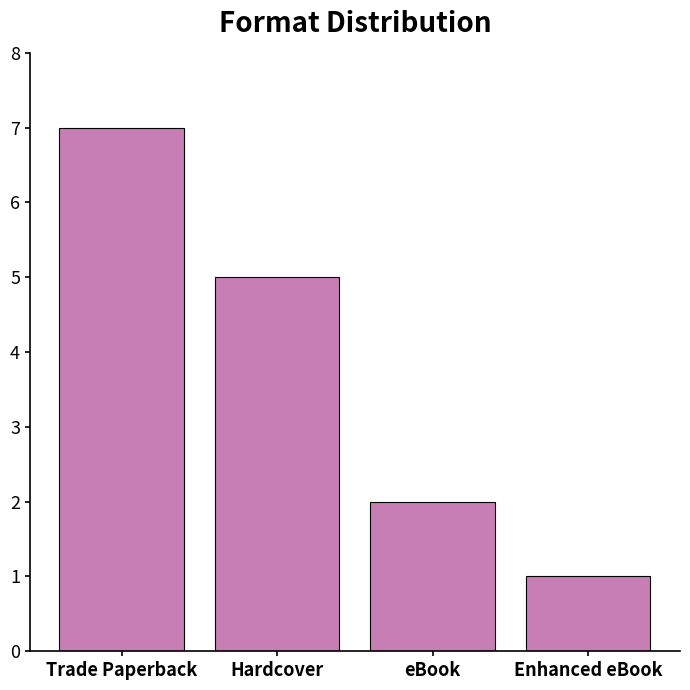

What is the difference between the maximum and second lowest values?

5